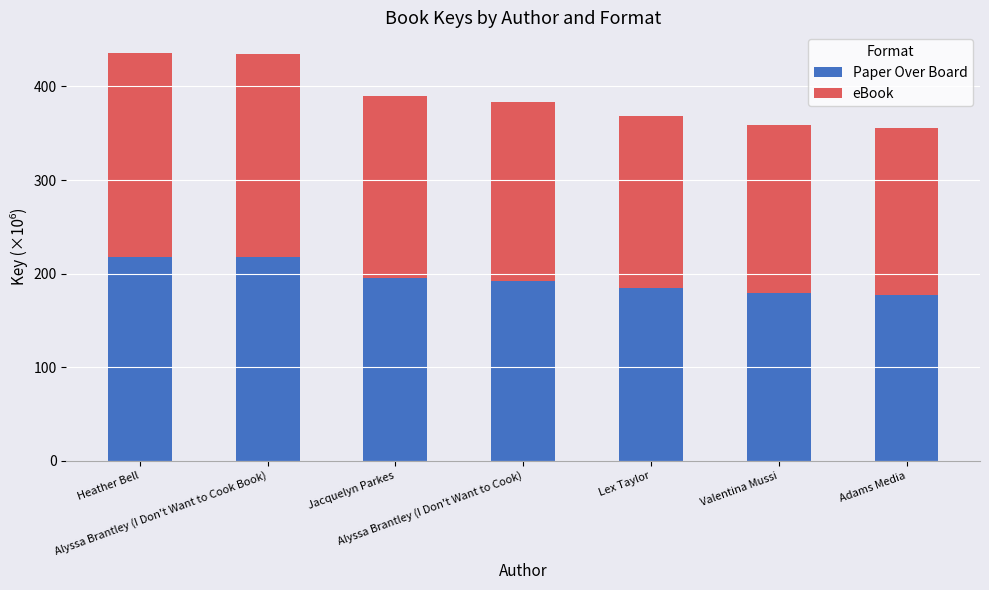

What is the maximum value for Paper Over Board?

218.0